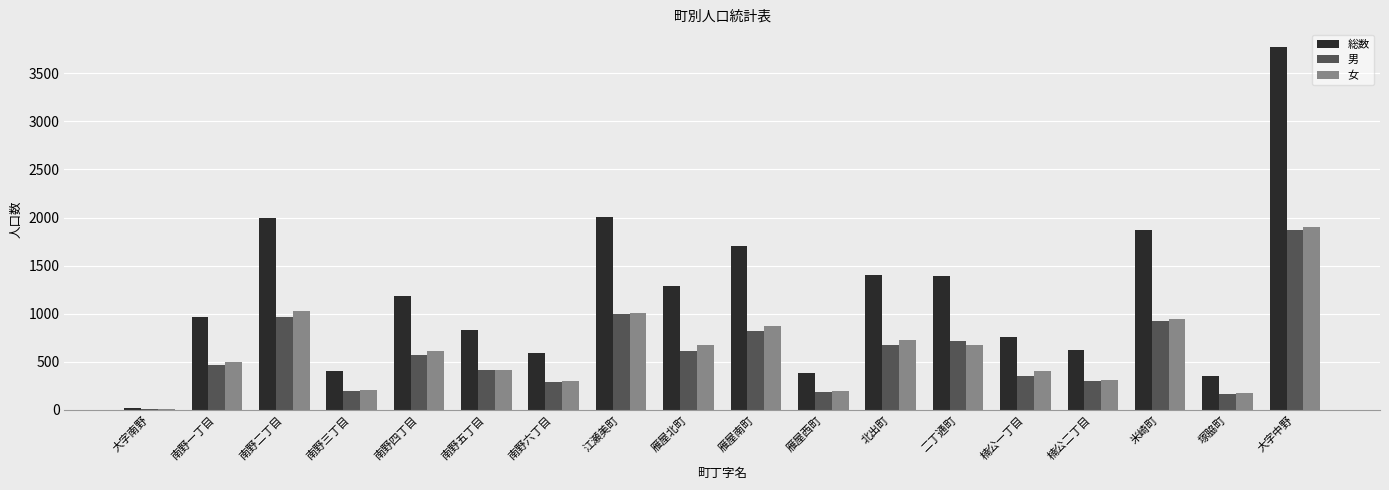

How many groups of bars are there?

18